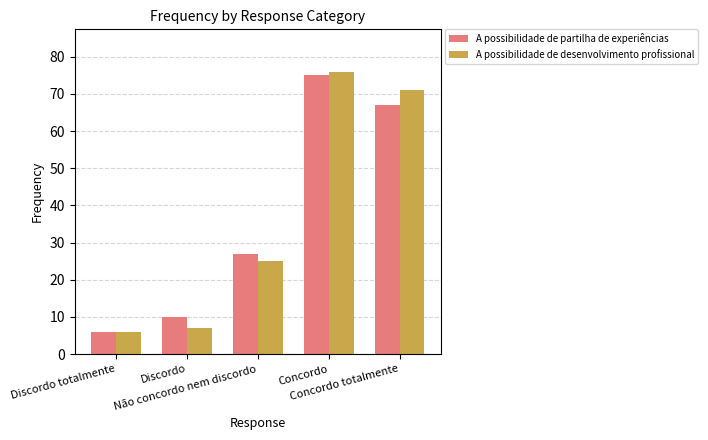

Which series changed the most between Discordo totalmente and Concordo?

A possibilidade de desenvolvimento profissional